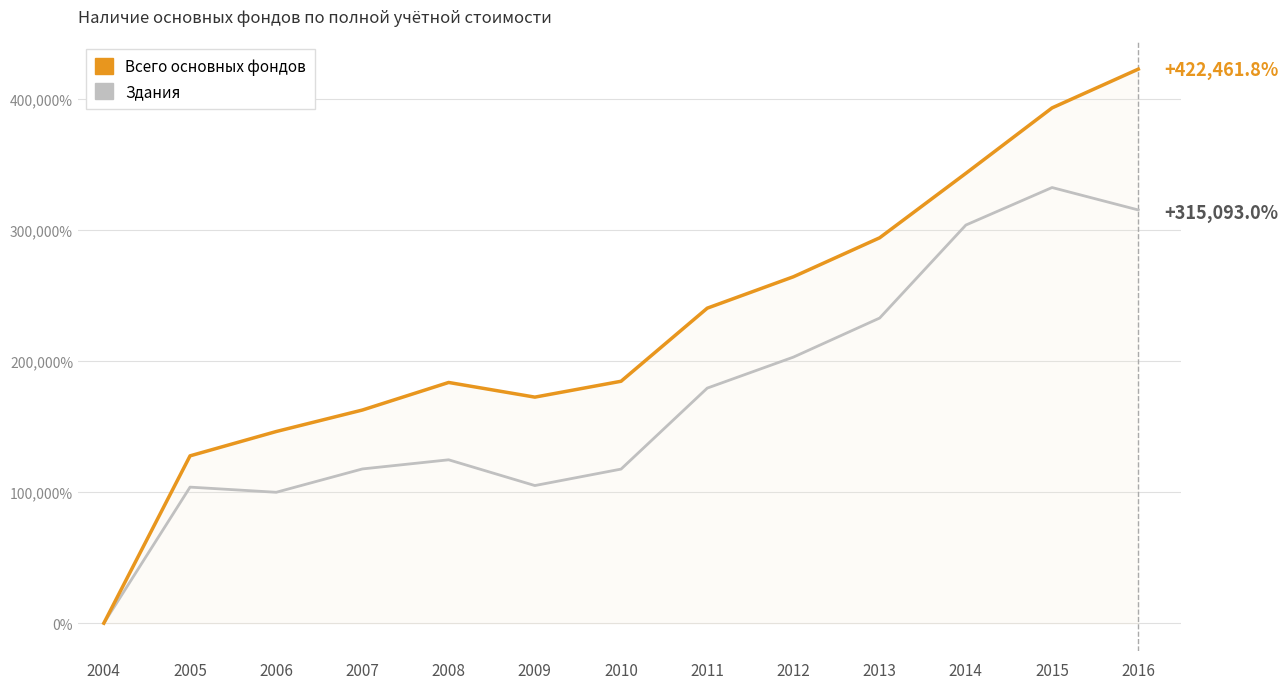

The Здания series shows 124584.4 at 2008. True or false?

True